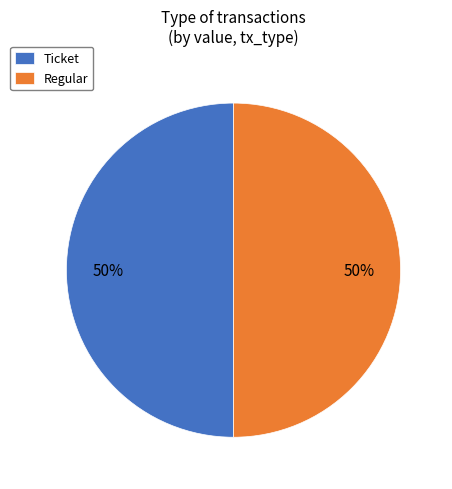

To the nearest percent, what is the average slice percentage?

50%